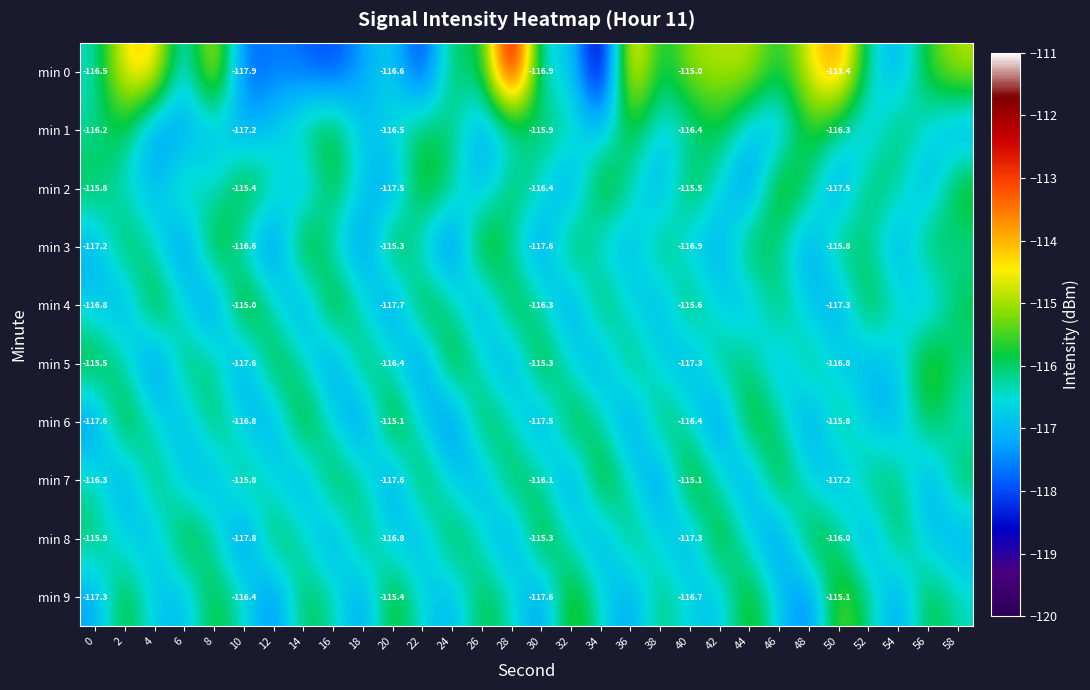

Read the min 2 value at 54.

-116.2